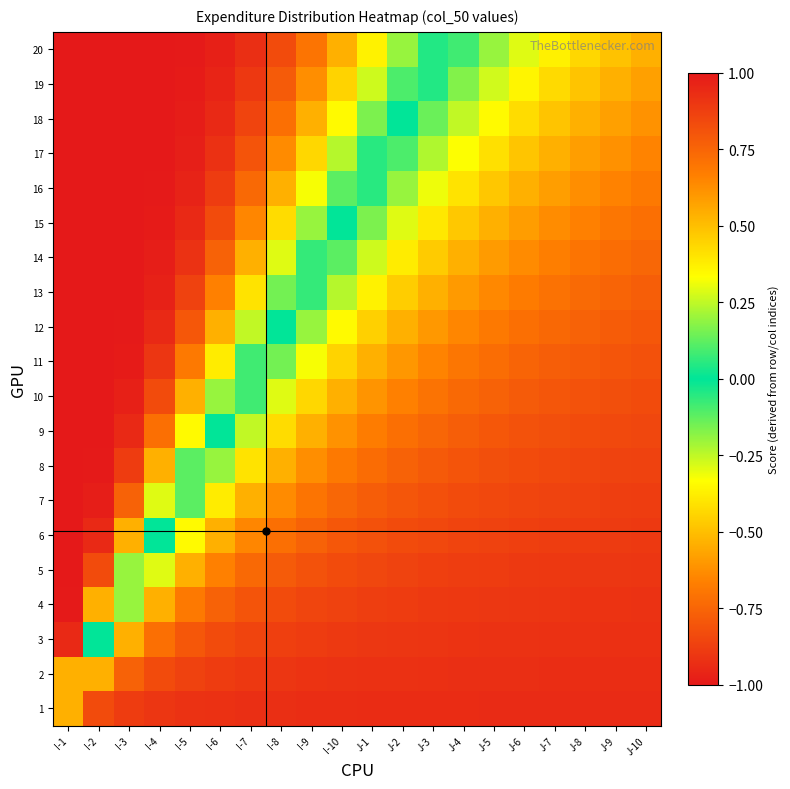

Reading right to left, transcribe all the data shown in this chart.

1: J-10=-0.9	J-9=-0.9	J-8=-0.9	J-7=-0.9	J-6=-0.9	J-5=-0.9	J-4=-0.9	J-3=-0.9	J-2=-0.9	J-1=-0.9	I-10=-0.9	I-9=-0.9	I-8=-0.9	I-7=-0.9	I-6=-0.9	I-5=-0.9	I-4=-0.9	I-3=-0.9	I-2=-0.8	I-1=-0.5
2: J-10=-0.9	J-9=-0.9	J-8=-0.9	J-7=-0.9	J-6=-0.9	J-5=-0.9	J-4=-0.9	J-3=-0.9	J-2=-0.9	J-1=-0.9	I-10=-0.9	I-9=-0.9	I-8=-0.9	I-7=-0.9	I-6=-0.9	I-5=-0.9	I-4=-0.8	I-3=-0.8	I-2=-0.5	I-1=0.5
3: J-10=-0.9	J-9=-0.9	J-8=-0.9	J-7=-0.9	J-6=-0.9	J-5=-0.9	J-4=-0.9	J-3=-0.9	J-2=-0.9	J-1=-0.9	I-10=-0.9	I-9=-0.9	I-8=-0.9	I-7=-0.9	I-6=-0.8	I-5=-0.8	I-4=-0.7	I-3=-0.5	I-2=-0.0	I-1=0.9
4: J-10=-0.9	J-9=-0.9	J-8=-0.9	J-7=-0.9	J-6=-0.9	J-5=-0.9	J-4=-0.9	J-3=-0.9	J-2=-0.9	J-1=-0.9	I-10=-0.9	I-9=-0.9	I-8=-0.8	I-7=-0.8	I-6=-0.8	I-5=-0.7	I-4=-0.5	I-3=-0.2	I-2=0.5	I-1=1.0
5: J-10=-0.9	J-9=-0.9	J-8=-0.9	J-7=-0.9	J-6=-0.9	J-5=-0.9	J-4=-0.9	J-3=-0.9	J-2=-0.9	J-1=-0.8	I-10=-0.8	I-9=-0.8	I-8=-0.8	I-7=-0.7	I-6=-0.7	I-5=-0.5	I-4=-0.3	I-3=0.2	I-2=0.8	I-1=1.0
6: J-10=-0.9	J-9=-0.9	J-8=-0.9	J-7=-0.9	J-6=-0.9	J-5=-0.9	J-4=-0.9	J-3=-0.8	J-2=-0.8	J-1=-0.8	I-10=-0.8	I-9=-0.8	I-8=-0.7	I-7=-0.6	I-6=-0.5	I-5=-0.3	I-4=-0.0	I-3=0.5	I-2=0.9	I-1=1.0
7: J-10=-0.9	J-9=-0.9	J-8=-0.9	J-7=-0.9	J-6=-0.9	J-5=-0.8	J-4=-0.8	J-3=-0.8	J-2=-0.8	J-1=-0.8	I-10=-0.7	I-9=-0.7	I-8=-0.6	I-7=-0.5	I-6=-0.4	I-5=-0.1	I-4=0.3	I-3=0.8	I-2=1.0	I-1=1.0
8: J-10=-0.9	J-9=-0.9	J-8=-0.9	J-7=-0.8	J-6=-0.8	J-5=-0.8	J-4=-0.8	J-3=-0.8	J-2=-0.8	J-1=-0.7	I-10=-0.7	I-9=-0.6	I-8=-0.5	I-7=-0.4	I-6=-0.2	I-5=0.1	I-4=0.5	I-3=0.9	I-2=1.0	I-1=1.0
9: J-10=-0.9	J-9=-0.8	J-8=-0.8	J-7=-0.8	J-6=-0.8	J-5=-0.8	J-4=-0.8	J-3=-0.7	J-2=-0.7	J-1=-0.7	I-10=-0.6	I-9=-0.5	I-8=-0.4	I-7=-0.3	I-6=-0.0	I-5=0.3	I-4=0.7	I-3=0.9	I-2=1.0	I-1=1.0
10: J-10=-0.8	J-9=-0.8	J-8=-0.8	J-7=-0.8	J-6=-0.8	J-5=-0.8	J-4=-0.7	J-3=-0.7	J-2=-0.7	J-1=-0.6	I-10=-0.5	I-9=-0.4	I-8=-0.3	I-7=-0.1	I-6=0.2	I-5=0.5	I-4=0.8	I-3=1.0	I-2=1.0	I-1=1.0
11: J-10=-0.8	J-9=-0.8	J-8=-0.8	J-7=-0.8	J-6=-0.8	J-5=-0.7	J-4=-0.7	J-3=-0.7	J-2=-0.6	J-1=-0.5	I-10=-0.4	I-9=-0.3	I-8=-0.1	I-7=0.1	I-6=0.4	I-5=0.7	I-4=0.9	I-3=1.0	I-2=1.0	I-1=1.0
12: J-10=-0.8	J-9=-0.8	J-8=-0.8	J-7=-0.7	J-6=-0.7	J-5=-0.7	J-4=-0.6	J-3=-0.6	J-2=-0.5	J-1=-0.5	I-10=-0.3	I-9=-0.2	I-8=-0.0	I-7=0.3	I-6=0.5	I-5=0.8	I-4=0.9	I-3=1.0	I-2=1.0	I-1=1.0
13: J-10=-0.8	J-9=-0.8	J-8=-0.7	J-7=-0.7	J-6=-0.7	J-5=-0.6	J-4=-0.6	J-3=-0.5	J-2=-0.5	J-1=-0.4	I-10=-0.2	I-9=-0.1	I-8=0.1	I-7=0.4	I-6=0.7	I-5=0.9	I-4=1.0	I-3=1.0	I-2=1.0	I-1=1.0
14: J-10=-0.7	J-9=-0.7	J-8=-0.7	J-7=-0.7	J-6=-0.6	J-5=-0.6	J-4=-0.5	J-3=-0.5	J-2=-0.4	J-1=-0.3	I-10=-0.1	I-9=0.1	I-8=0.3	I-7=0.5	I-6=0.8	I-5=0.9	I-4=1.0	I-3=1.0	I-2=1.0	I-1=1.0
15: J-10=-0.7	J-9=-0.7	J-8=-0.7	J-7=-0.6	J-6=-0.6	J-5=-0.5	J-4=-0.5	J-3=-0.4	J-2=-0.3	J-1=-0.2	I-10=-0.0	I-9=0.2	I-8=0.4	I-7=0.6	I-6=0.8	I-5=0.9	I-4=1.0	I-3=1.0	I-2=1.0	I-1=1.0
16: J-10=-0.7	J-9=-0.7	J-8=-0.6	J-7=-0.6	J-6=-0.5	J-5=-0.5	J-4=-0.4	J-3=-0.3	J-2=-0.2	J-1=-0.1	I-10=0.1	I-9=0.3	I-8=0.5	I-7=0.7	I-6=0.9	I-5=1.0	I-4=1.0	I-3=1.0	I-2=1.0	I-1=1.0
17: J-10=-0.7	J-9=-0.6	J-8=-0.6	J-7=-0.5	J-6=-0.5	J-5=-0.4	J-4=-0.3	J-3=-0.2	J-2=-0.1	J-1=0.1	I-10=0.2	I-9=0.4	I-8=0.6	I-7=0.8	I-6=0.9	I-5=1.0	I-4=1.0	I-3=1.0	I-2=1.0	I-1=1.0
18: J-10=-0.6	J-9=-0.6	J-8=-0.5	J-7=-0.5	J-6=-0.4	J-5=-0.3	J-4=-0.3	J-3=-0.1	J-2=-0.0	J-1=0.2	I-10=0.3	I-9=0.5	I-8=0.7	I-7=0.9	I-6=0.9	I-5=1.0	I-4=1.0	I-3=1.0	I-2=1.0	I-1=1.0
19: J-10=-0.6	J-9=-0.5	J-8=-0.5	J-7=-0.4	J-6=-0.4	J-5=-0.3	J-4=-0.2	J-3=-0.0	J-2=0.1	J-1=0.3	I-10=0.4	I-9=0.6	I-8=0.8	I-7=0.9	I-6=1.0	I-5=1.0	I-4=1.0	I-3=1.0	I-2=1.0	I-1=1.0
20: J-10=-0.5	J-9=-0.5	J-8=-0.4	J-7=-0.4	J-6=-0.3	J-5=-0.2	J-4=-0.1	J-3=0.0	J-2=0.2	J-1=0.4	I-10=0.5	I-9=0.7	I-8=0.8	I-7=0.9	I-6=1.0	I-5=1.0	I-4=1.0	I-3=1.0	I-2=1.0	I-1=1.0